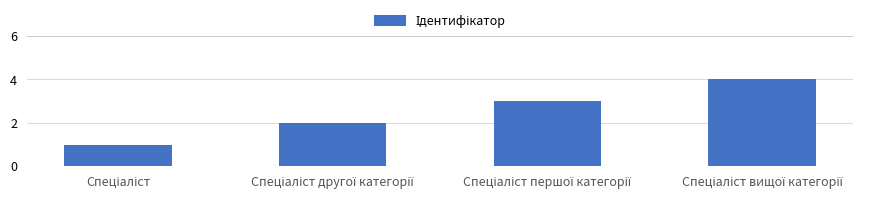

What is the greatest value displayed?

4